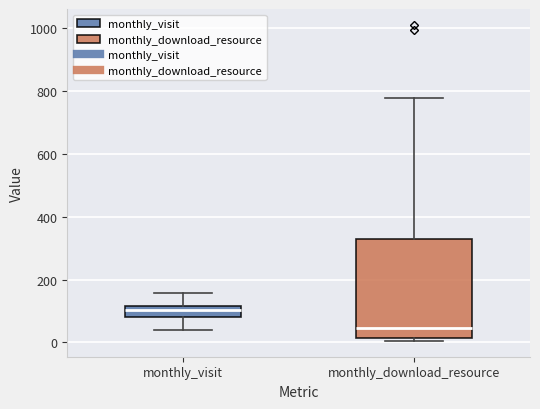

Which box has the lowest median line?

monthly_download_resource